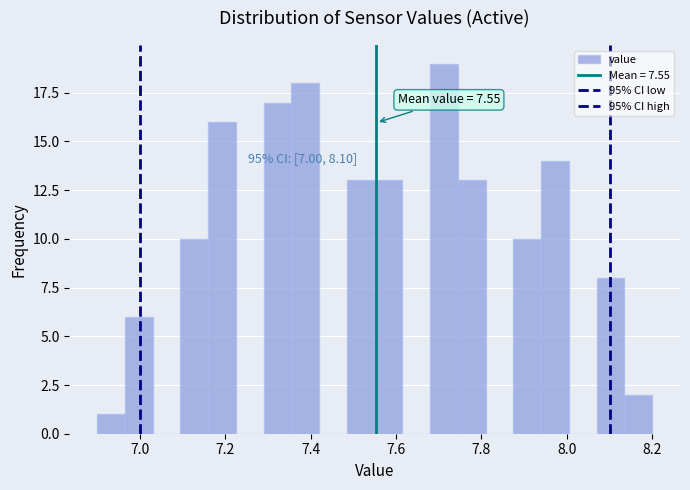

Read against the x-axis, roughly where is the centre of the tallest bar?

7.72